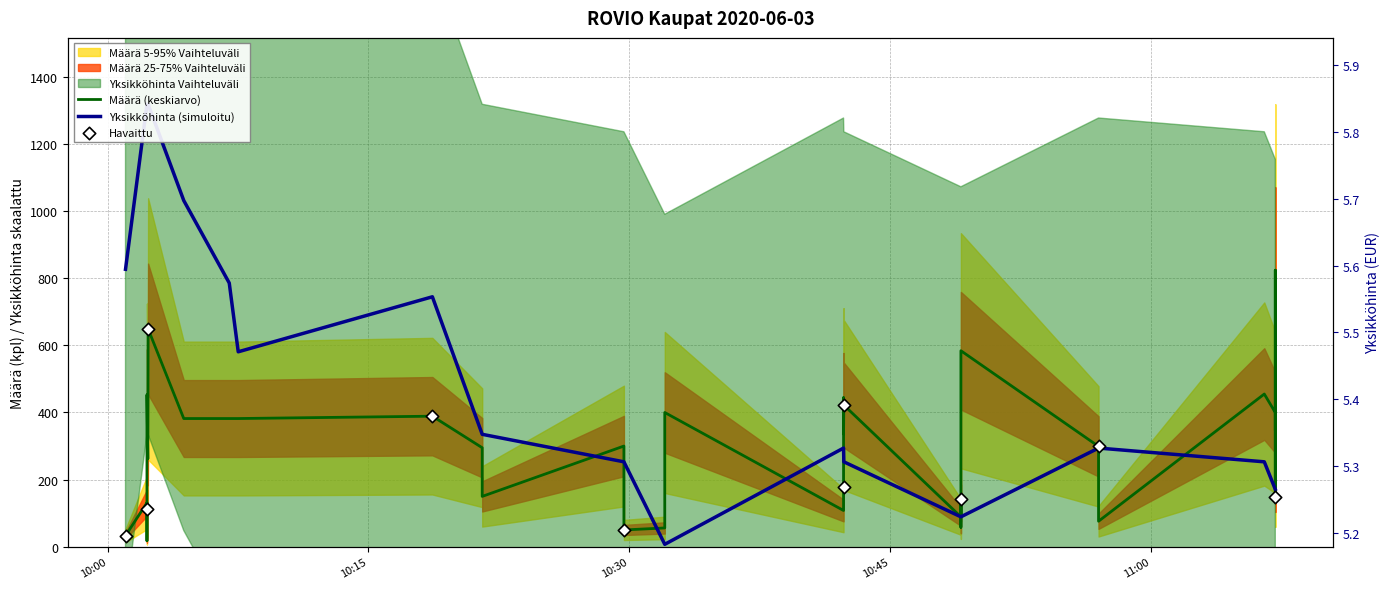

Which series contains the highest Y value?

Yksikköhinta